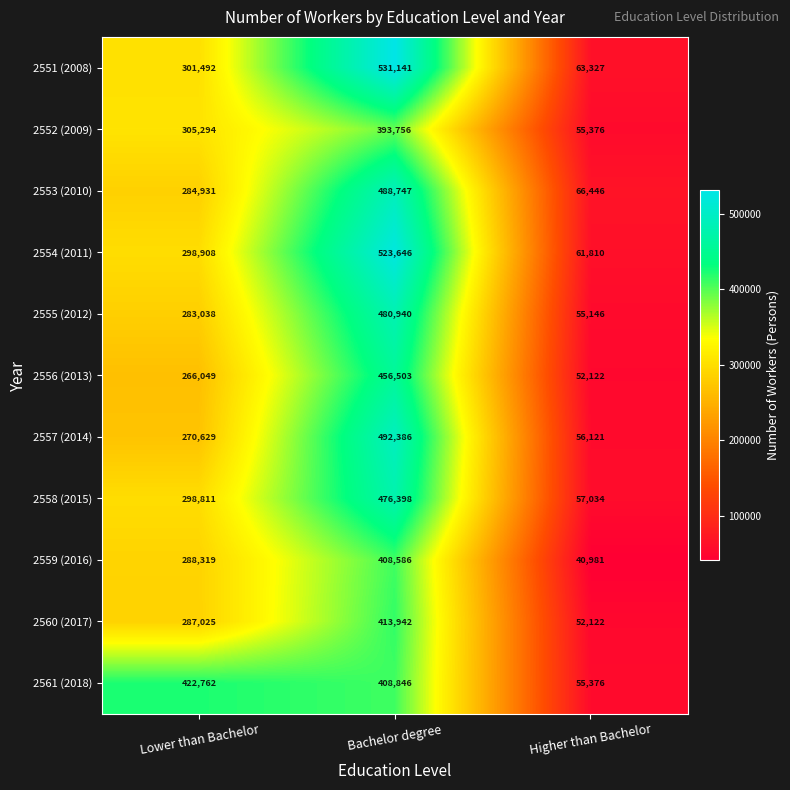

At Lower than Bachelor, list the series in order from largest to smallest.

2561 (2018), 2552 (2009), 2551 (2008), 2554 (2011), 2558 (2015), 2559 (2016), 2560 (2017), 2553 (2010), 2555 (2012), 2557 (2014), 2556 (2013)